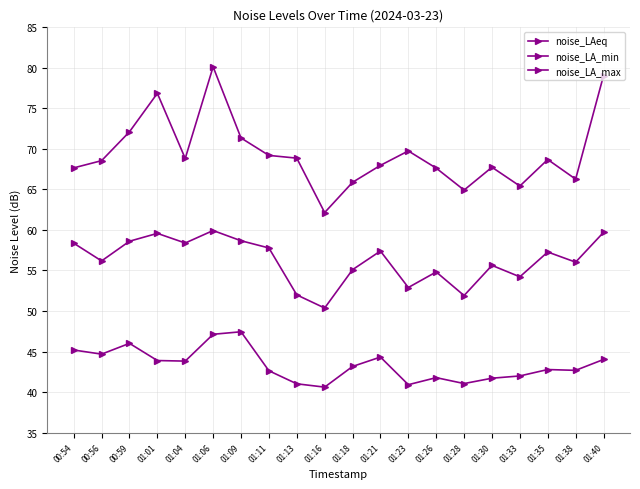

Which series has the largest total across all categories?

noise_LA_max